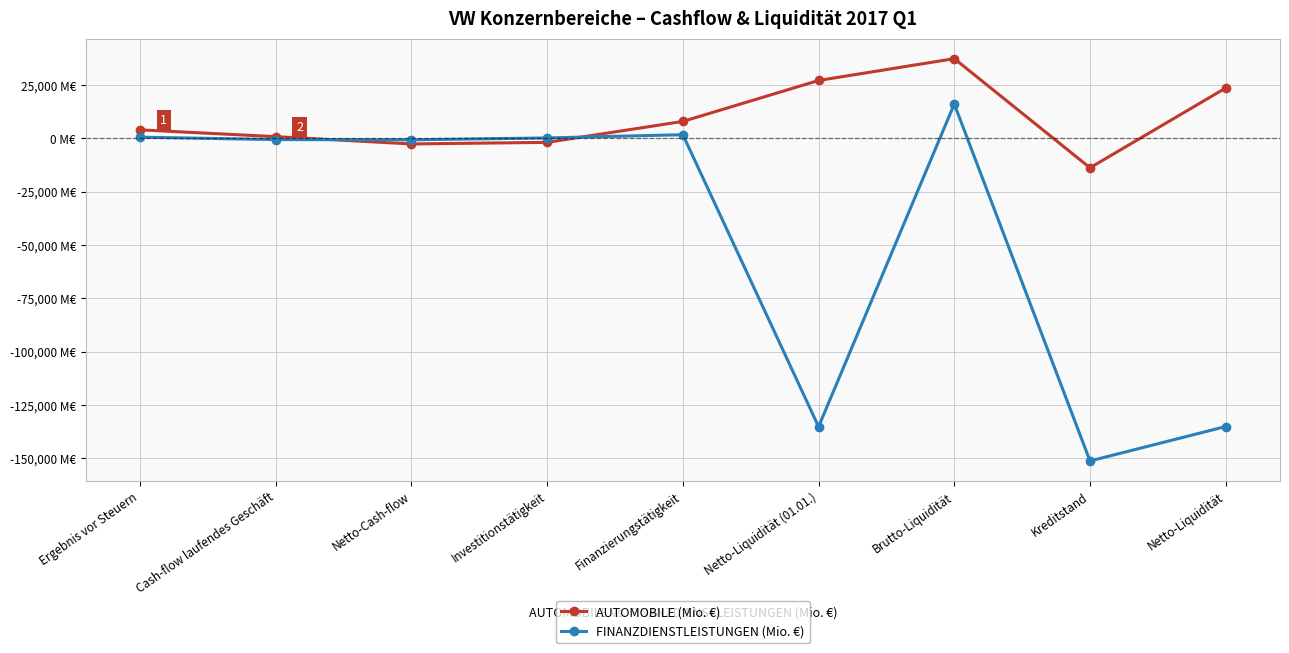

True or false: AUTOMOBILE (Mio. €) and FINANZDIENSTLEISTUNGEN (Mio. €) intersect in this chart.

True